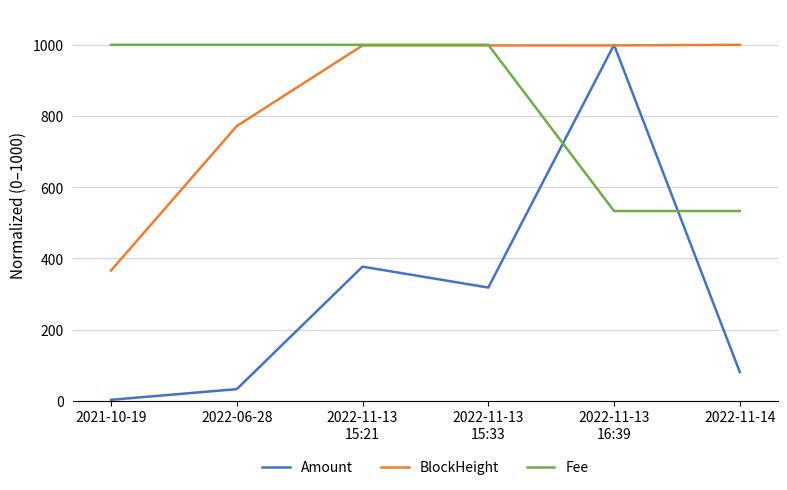

Which category has the lowest value across all series?

2021-10-19